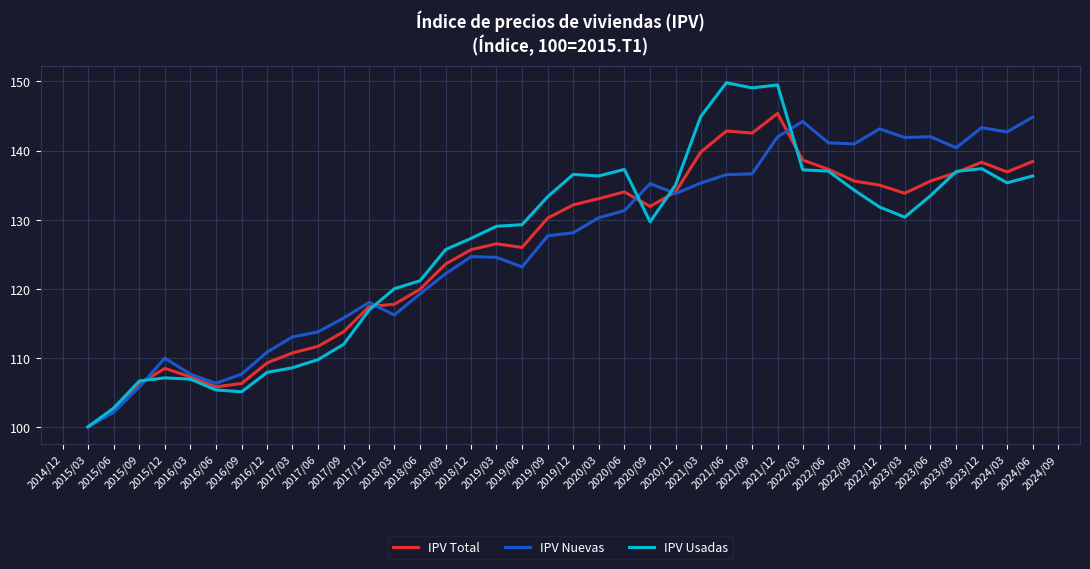

True or false: IPV Usadas and IPV Nuevas intersect in this chart.

True